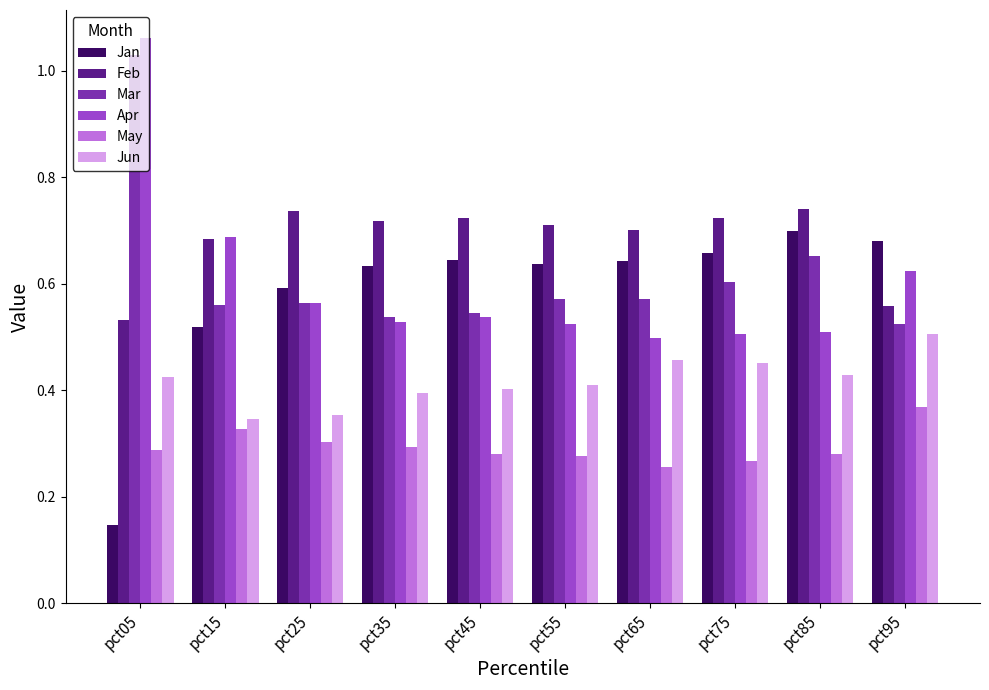

At which label does Jan reach its peak?

pct85